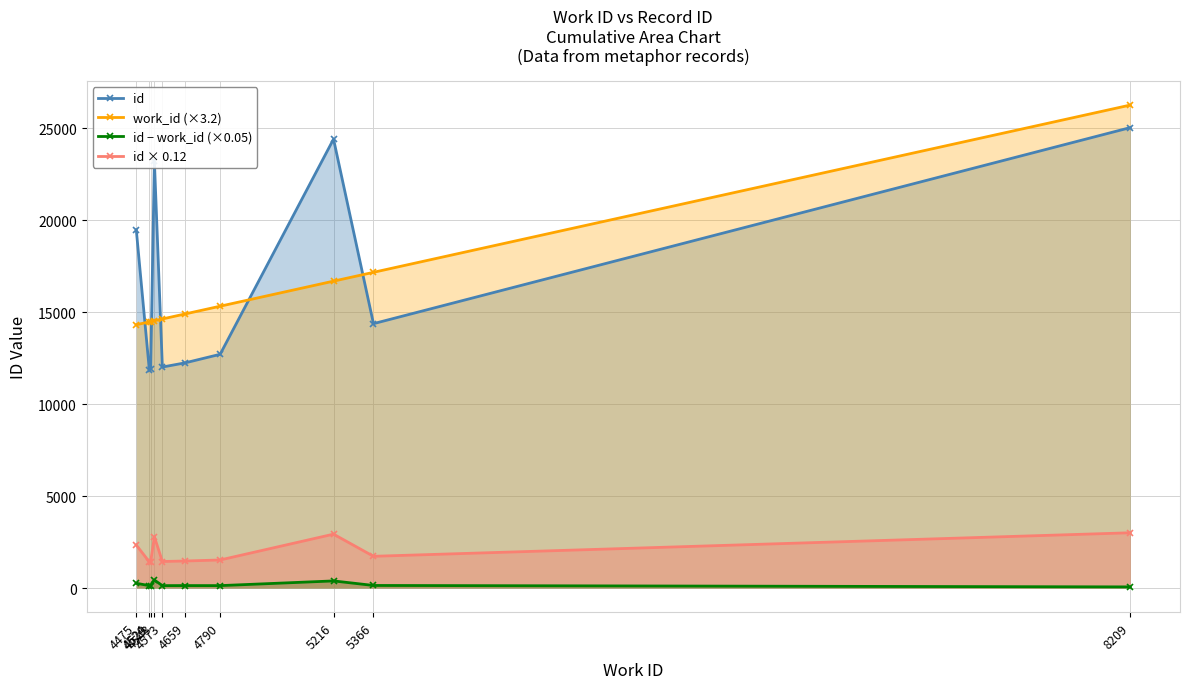

The value of id − work_id (×0.05) at 4790 is 130.8. True or false?

True